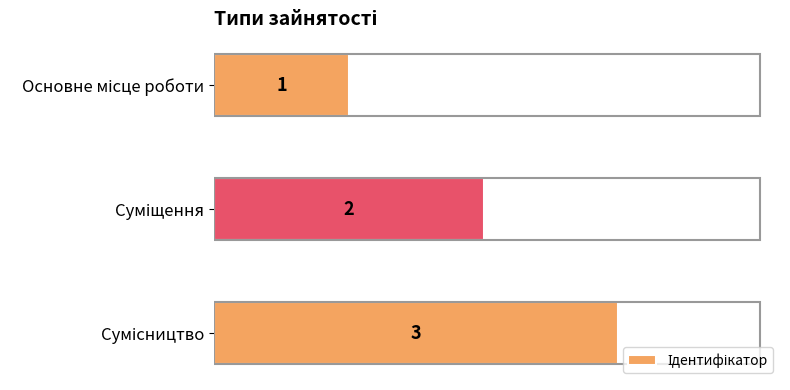

Count the values in the range 1 to 3.

3